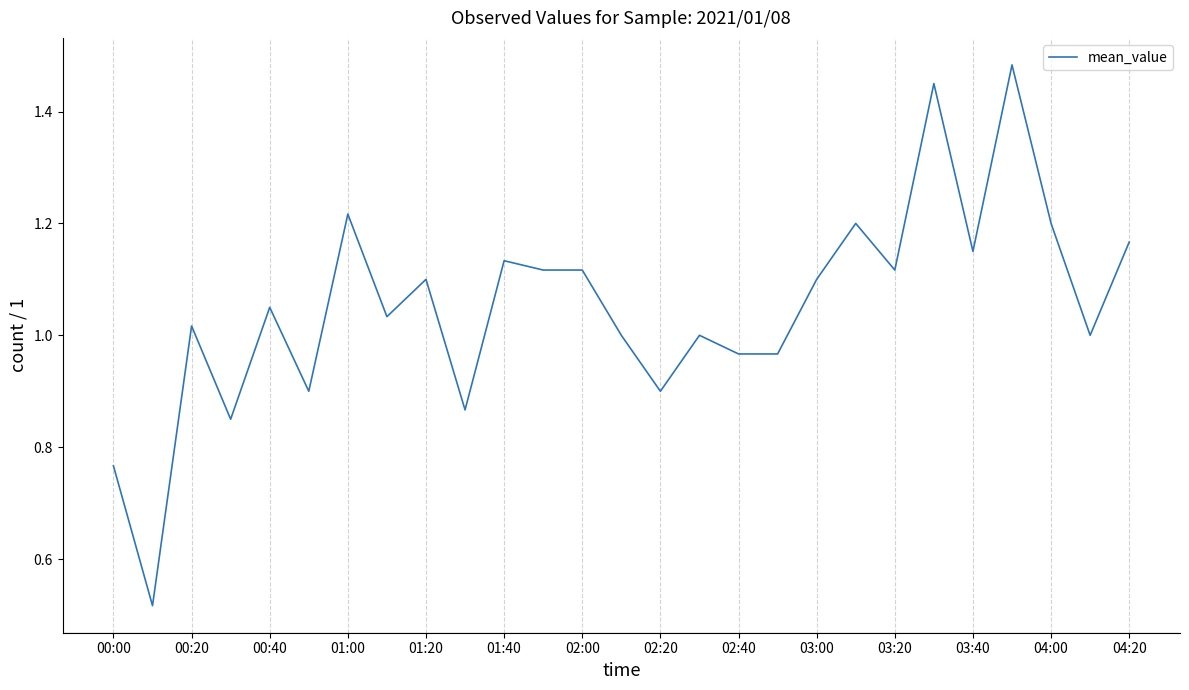

How many lines are shown in the chart?

1